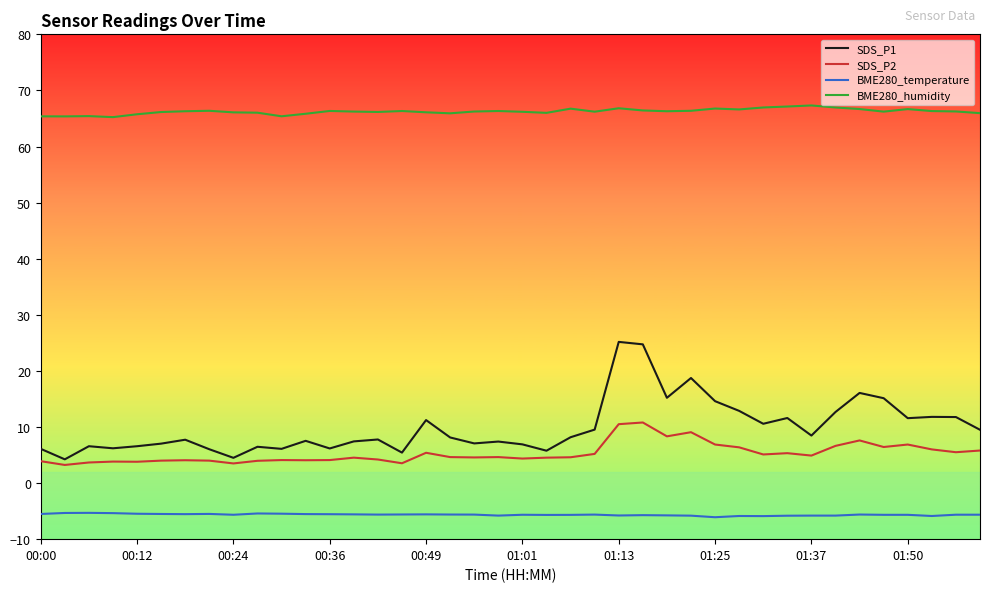

Which series has the largest total across all categories?

BME280_humidity